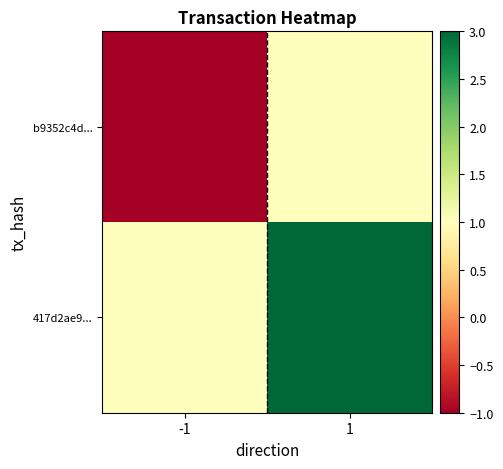

Reading left to right, extract all data points from this chart.

b9352c4d...: -1=-1	1=1
417d2ae9...: -1=1	1=3